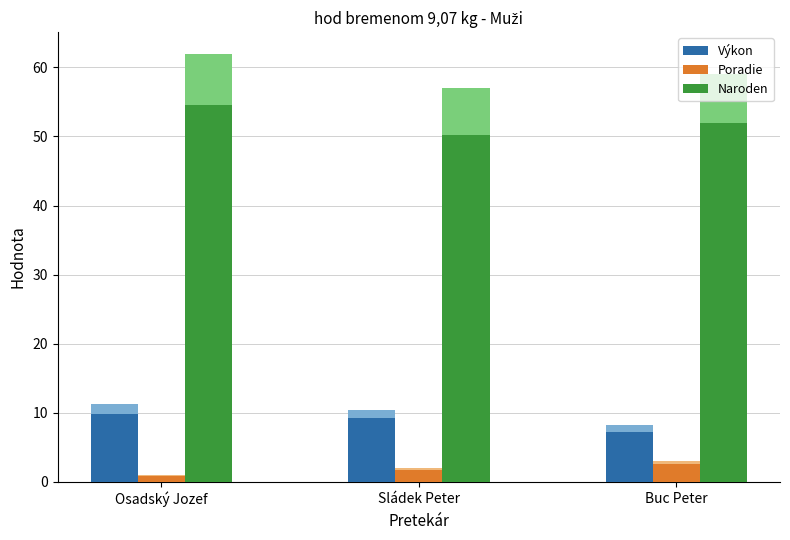

What is the lowest value of the Výkon series?

7.2